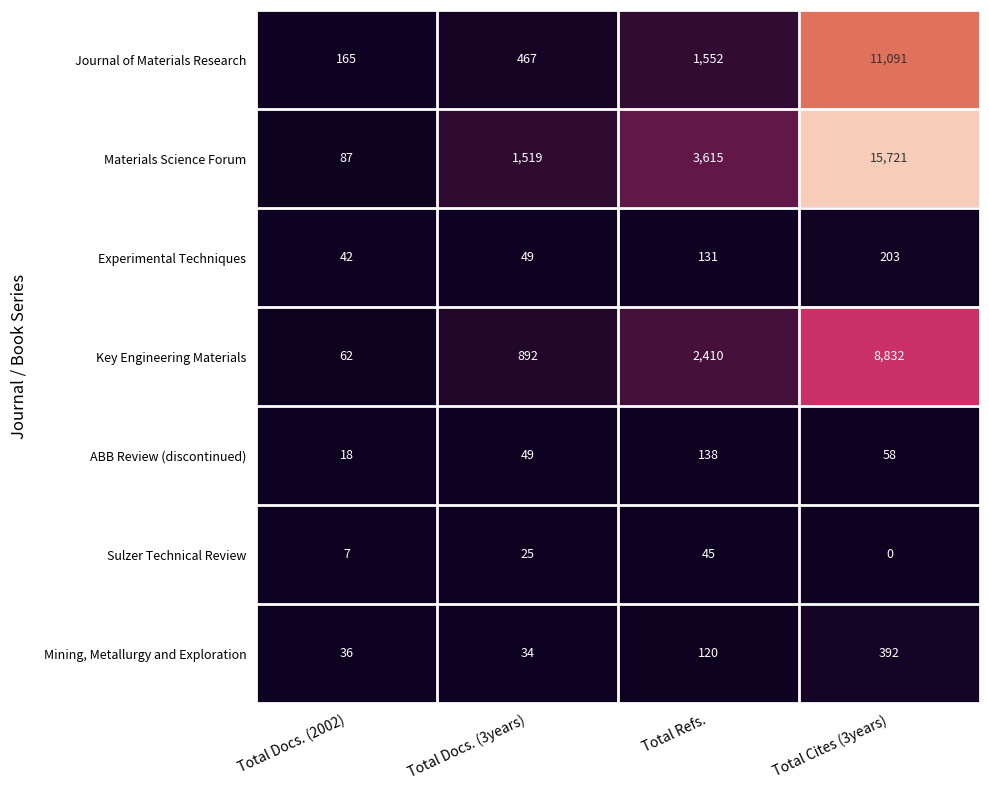

Count the number of data series in this chart.

7